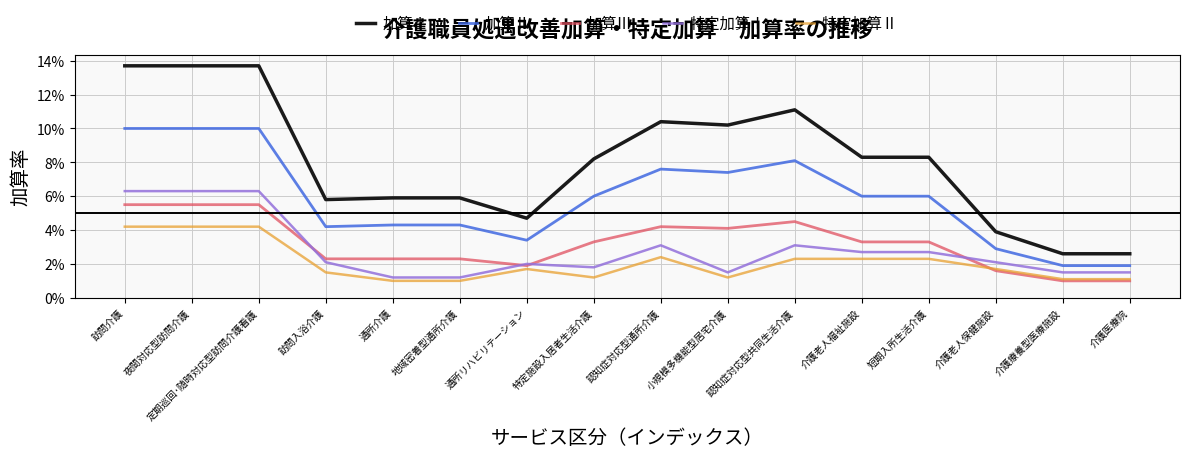

What is the spread (max minus min) of values at 定期巡回･随時対応型訪問介護看護?

0.1